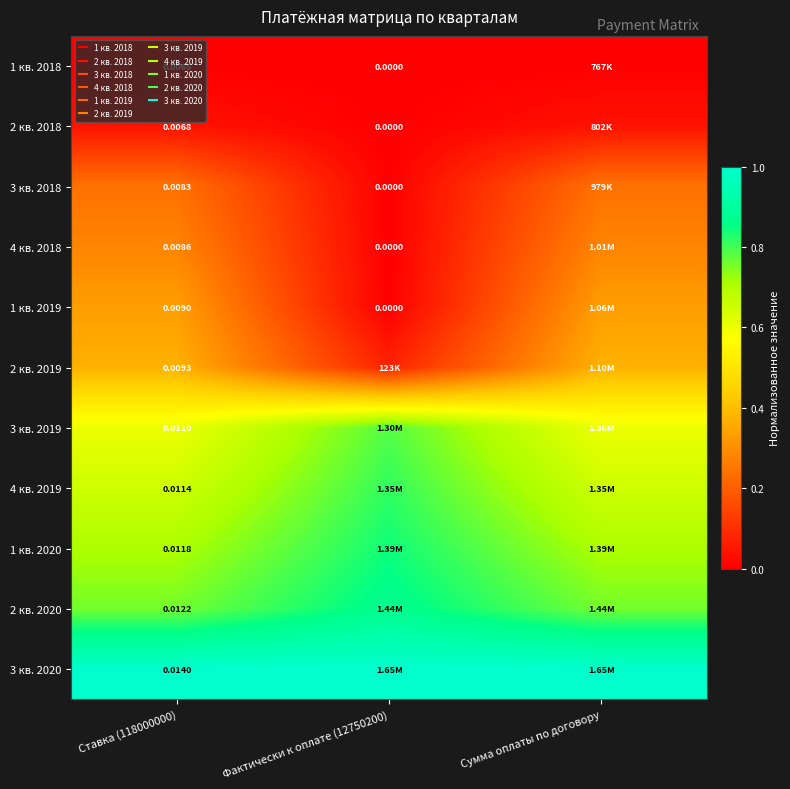

Is the value of 1 кв. 2018 at Фактически к оплате (12750200) greater than the value of 3 кв. 2020 at Ставка (118000000)?

No